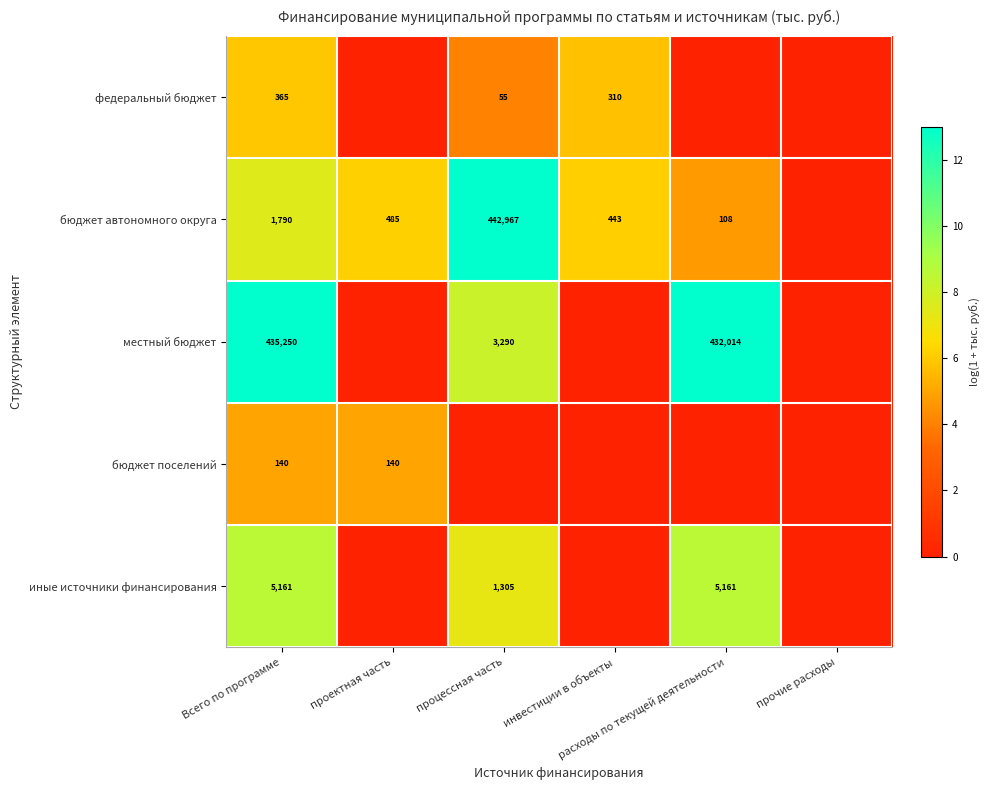

What is the average value of the местный бюджет series?

5.7